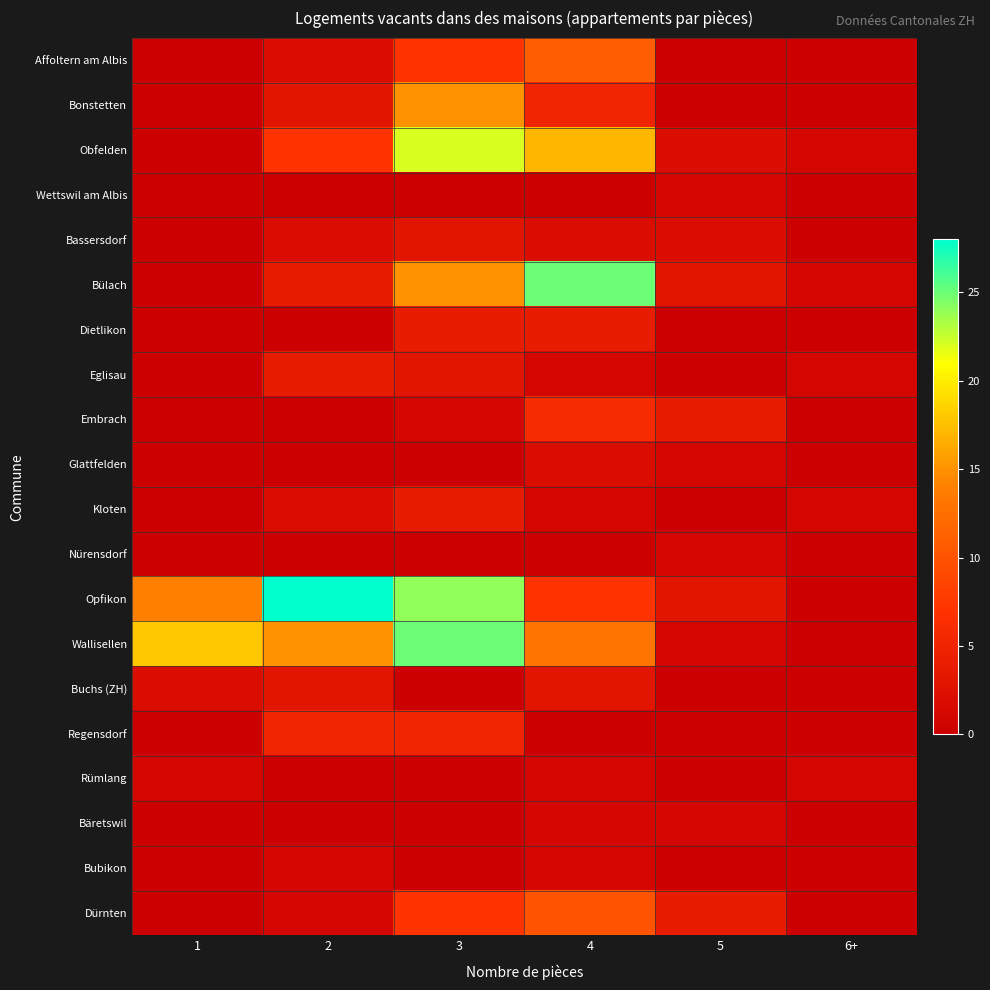

Reading right to left, extract all data points from this chart.

Affoltern am Albis: 6+=0	5=0	4=11	3=7	2=2	1=0
Bonstetten: 6+=0	5=0	4=5	3=15	2=3	1=0
Obfelden: 6+=1	5=2	4=17	3=22	2=7	1=0
Wettswil am Albis: 6+=0	5=1	4=0	3=0	2=0	1=0
Bassersdorf: 6+=0	5=2	4=2	3=3	2=2	1=0
Bülach: 6+=1	5=3	4=25	3=15	2=4	1=0
Dietlikon: 6+=0	5=0	4=4	3=4	2=0	1=0
Eglisau: 6+=1	5=0	4=1	3=3	2=4	1=0
Embrach: 6+=0	5=4	4=6	3=1	2=0	1=0
Glattfelden: 6+=0	5=1	4=2	3=0	2=0	1=0
Kloten: 6+=1	5=0	4=1	3=4	2=2	1=0
Nürensdorf: 6+=0	5=1	4=0	3=0	2=0	1=0
Opfikon: 6+=0	5=3	4=7	3=24	2=28	1=14
Wallisellen: 6+=0	5=1	4=13	3=25	2=15	1=18
Buchs (ZH): 6+=0	5=0	4=3	3=0	2=3	1=2
Regensdorf: 6+=0	5=0	4=0	3=5	2=5	1=0
Rümlang: 6+=1	5=0	4=1	3=0	2=0	1=1
Bäretswil: 6+=0	5=1	4=1	3=0	2=0	1=0
Bubikon: 6+=0	5=0	4=1	3=0	2=1	1=0
Dürnten: 6+=0	5=4	4=10	3=7	2=1	1=0